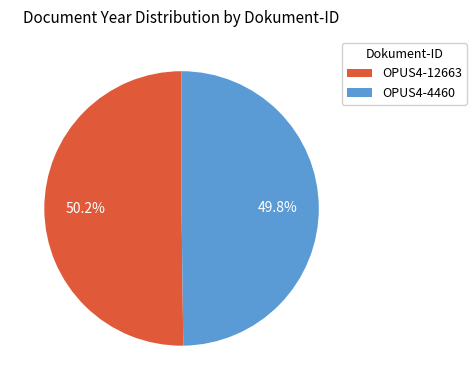

Combined, do OPUS4-12663 and OPUS4-4460 account for over 50%?

Yes